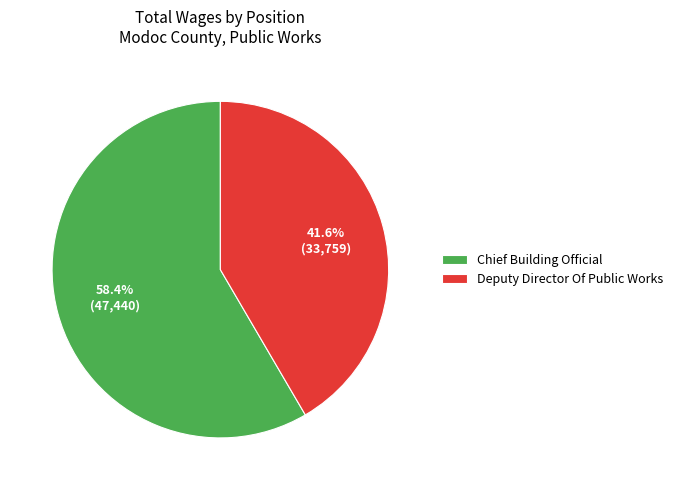

To the nearest percent, what is the difference between the largest and smallest slice percentages?

17%